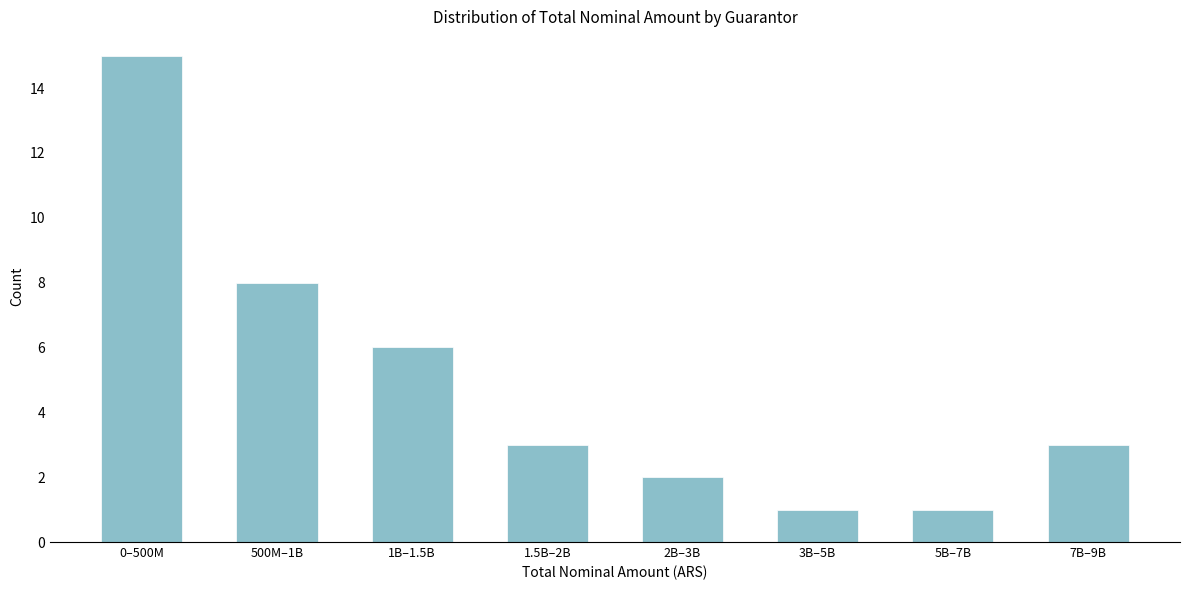

Reading right to left, list all the values displayed in this chart.

7B–9B=3	5B–7B=1	3B–5B=1	2B–3B=2	1.5B–2B=3	1B–1.5B=6	500M–1B=8	0–500M=15